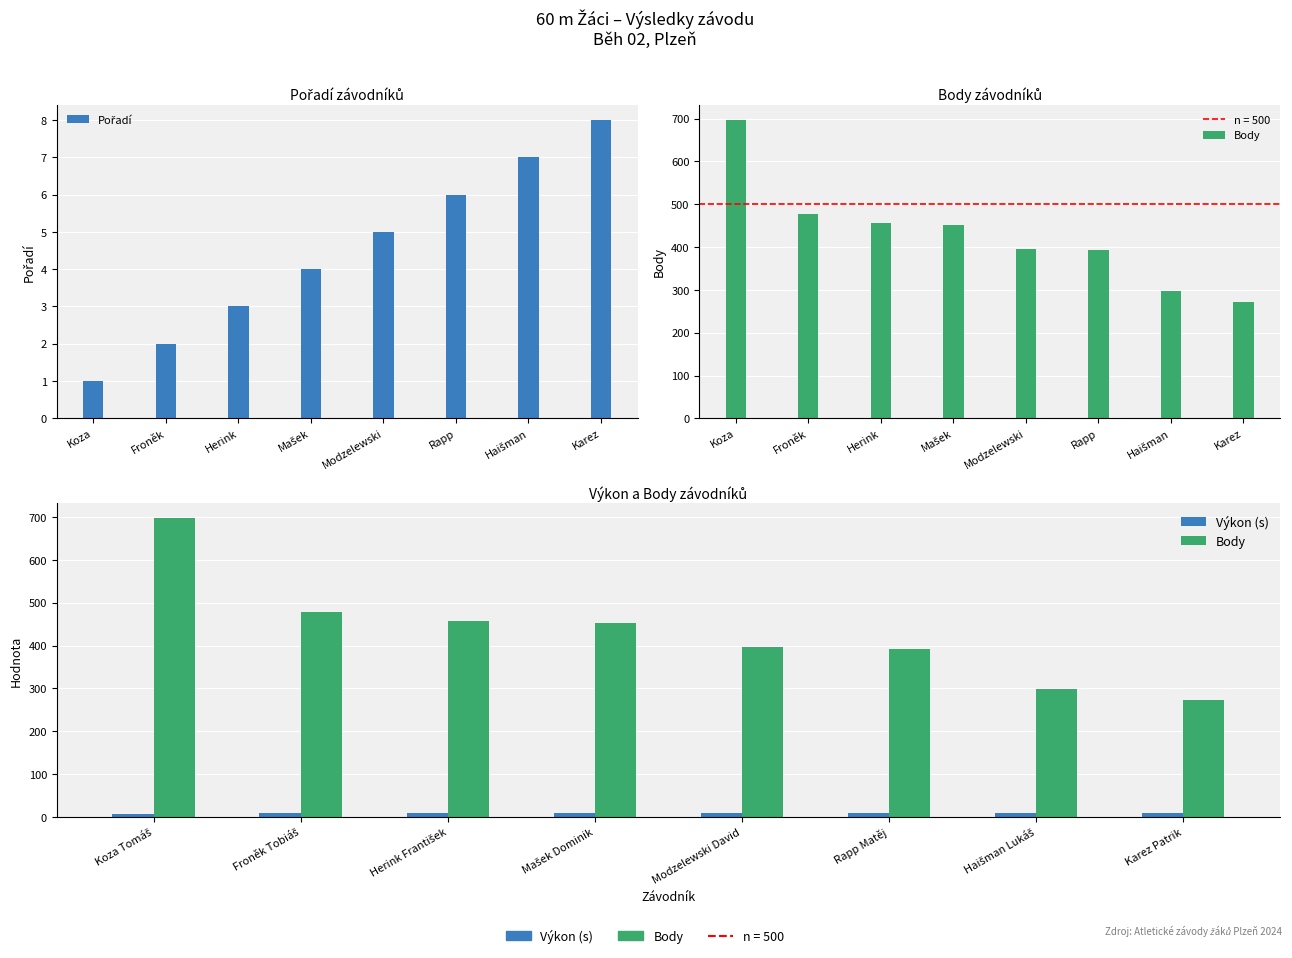

Between Froněk and Rapp, which is larger?

Rapp